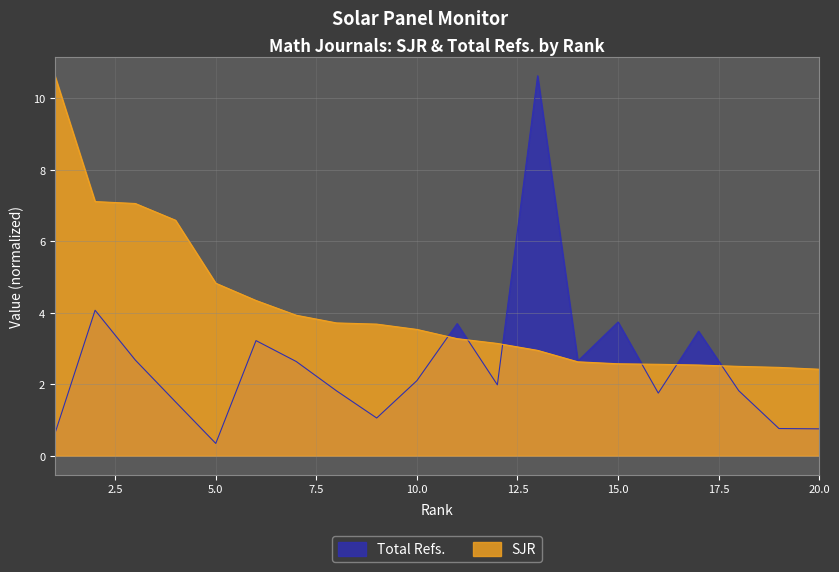

Is the value of SJR at 9 greater than the value of Total Refs. at 6?

Yes